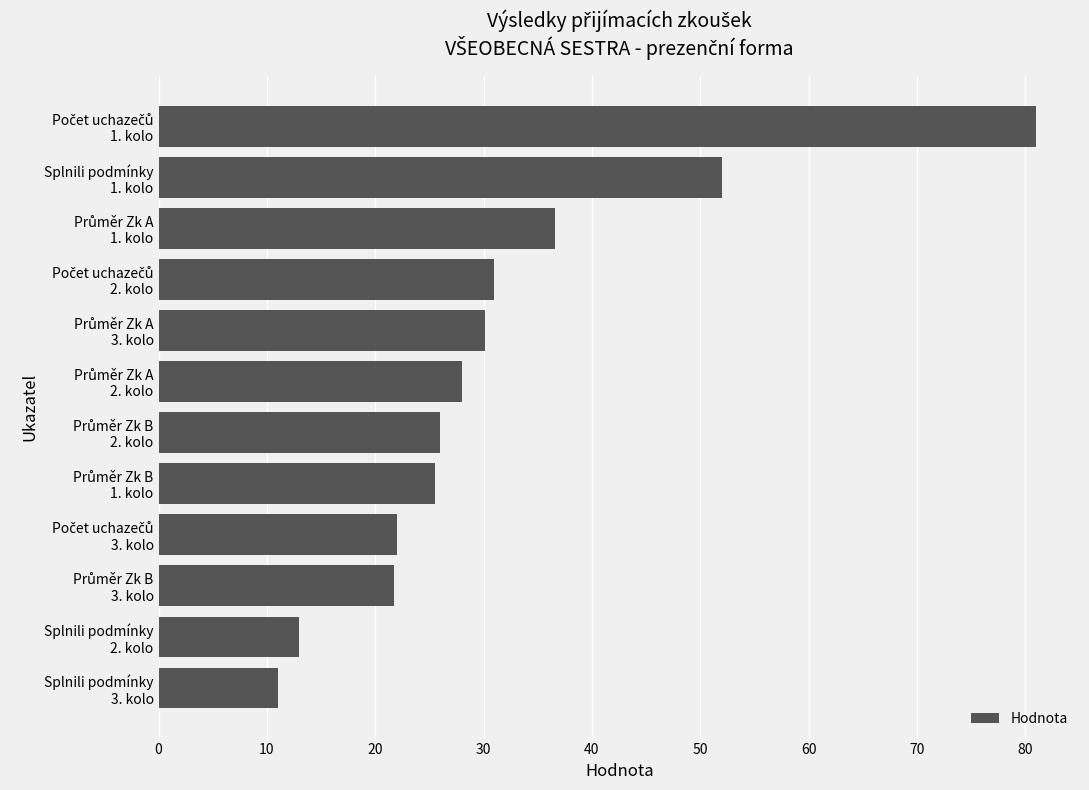

What is the greatest value displayed?

81.0